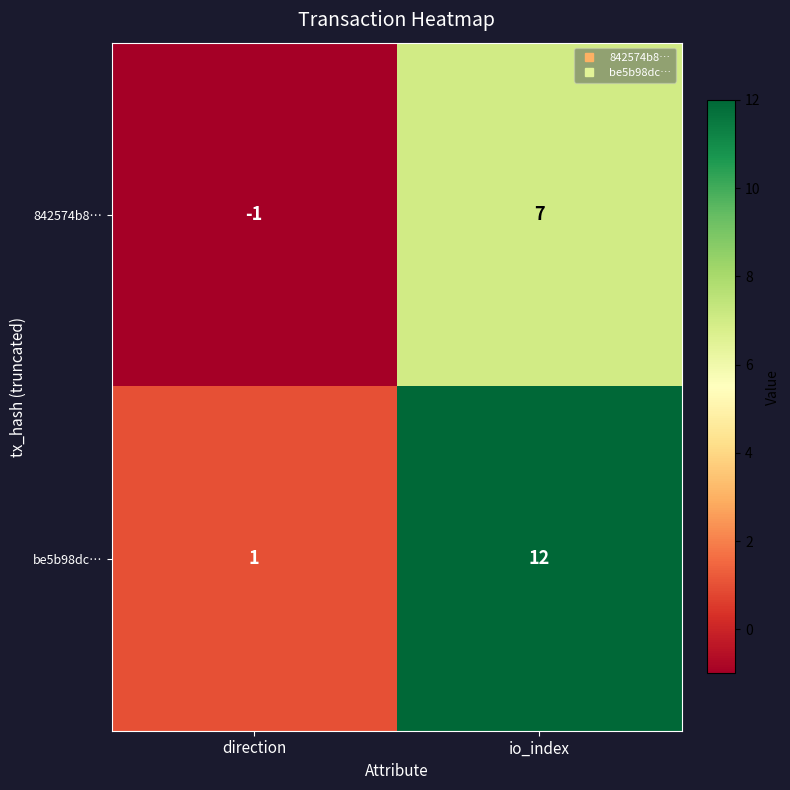

What is the sum of the be5b98dc… values at direction and io_index?

13